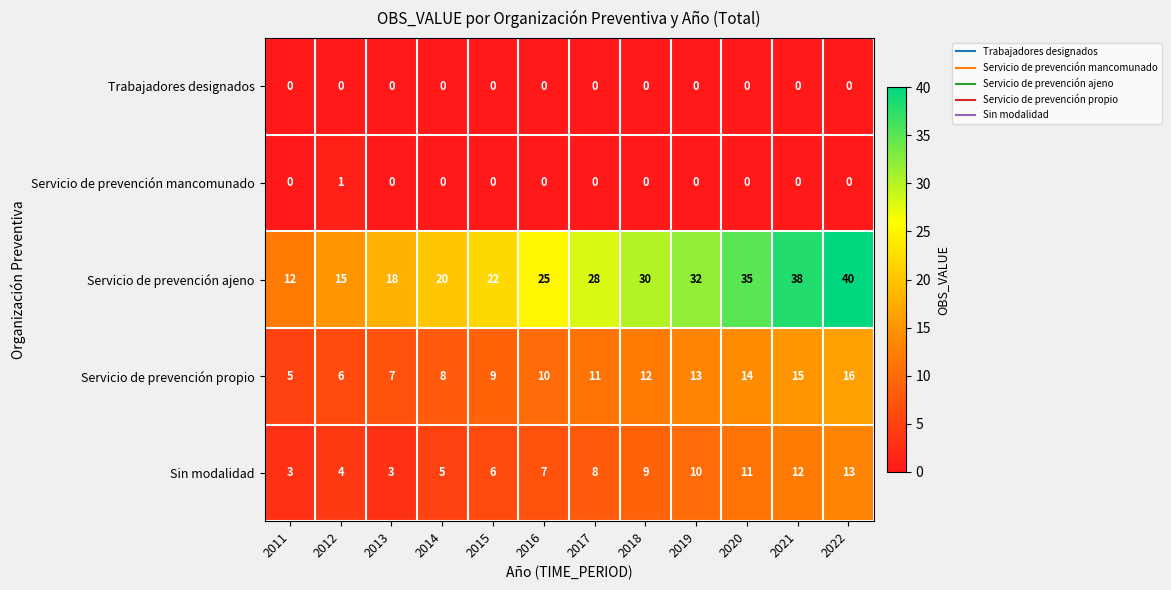

Between 2016 and 2019, which series saw the biggest shift?

Servicio de prevención ajeno